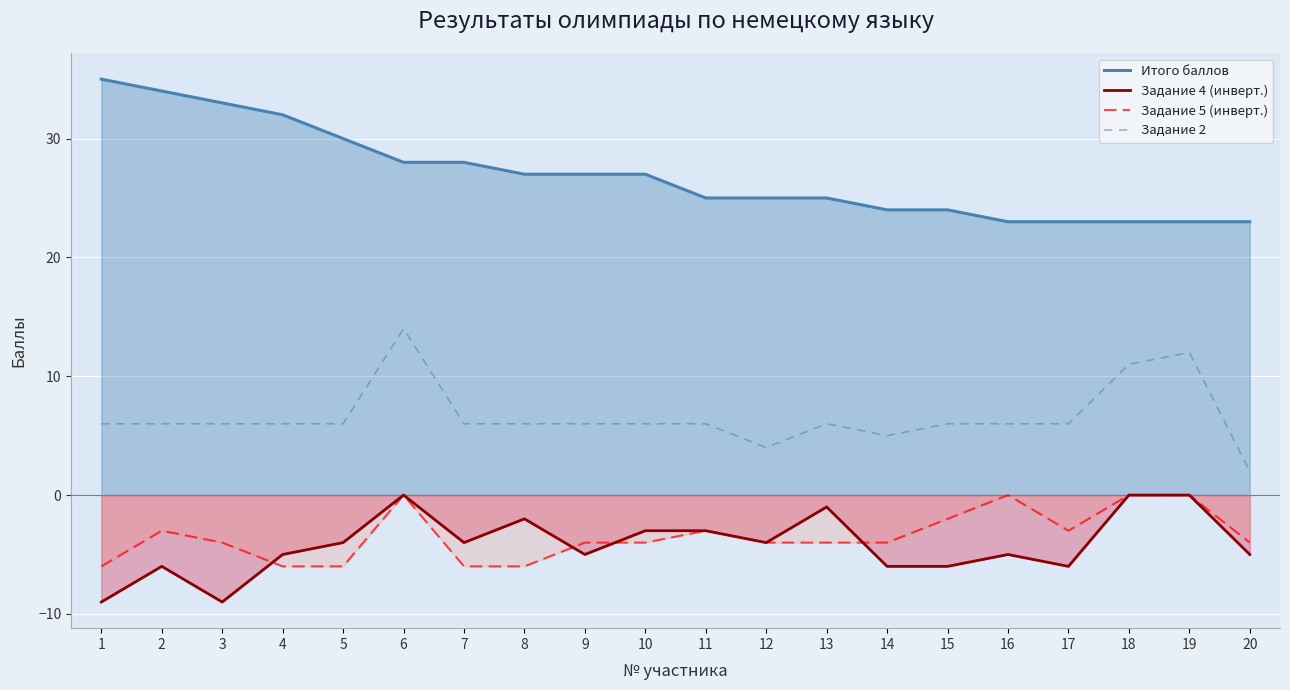

True or false: Задание 5 (инверт.) has more than 0 points higher than both neighbors.

True